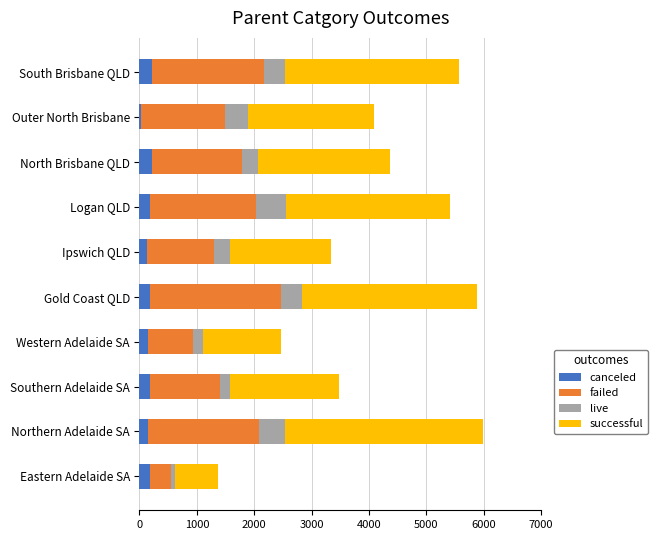

What is the total value across all series at Gold Coast QLD?

5879